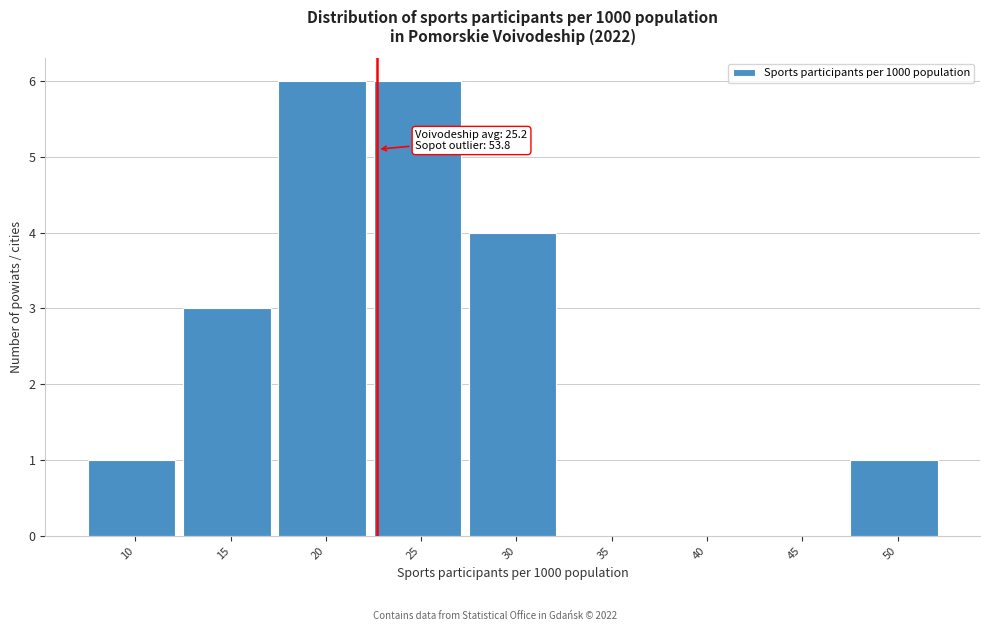

Reading left to right, transcribe all the data shown in this chart.

10=1	15=3	20=6	25=6	30=4	35=0	40=0	45=0	50=1